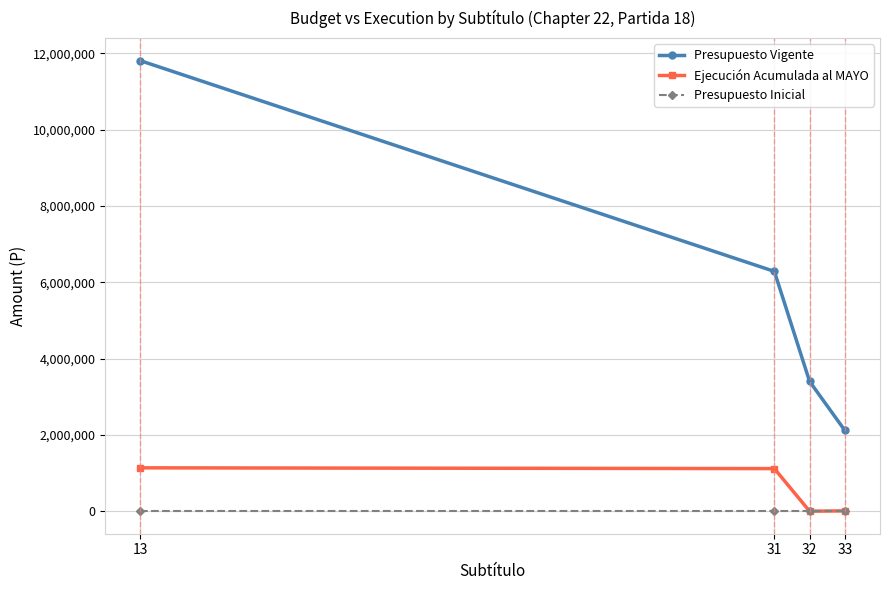

At how many categories does at least one series exceed 3690764?

2